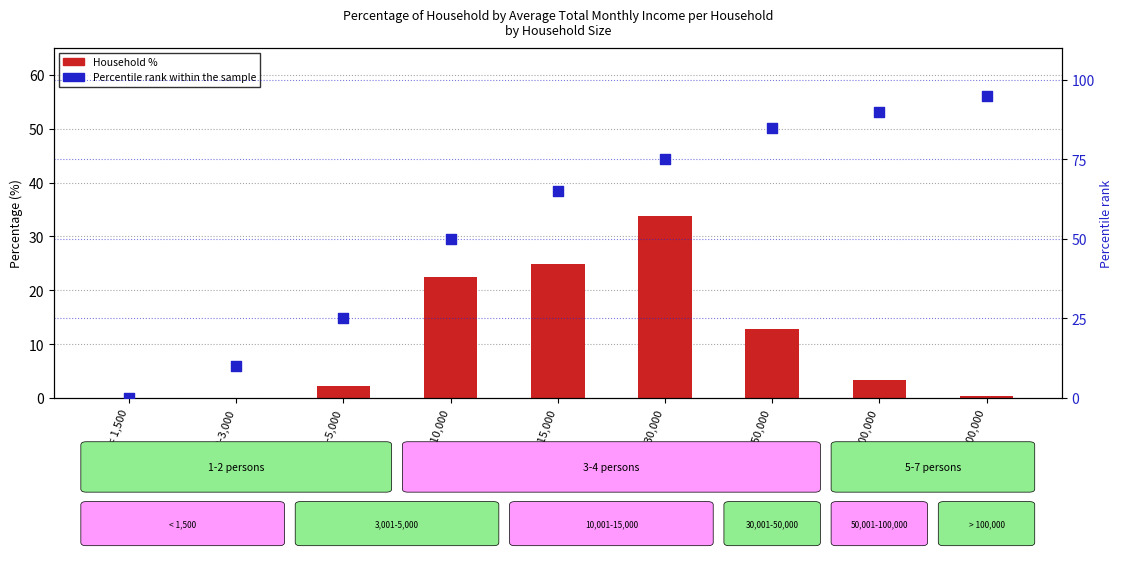

Is the value of Percentile rank within the sample at 50,001-100,000 greater than the value of Total (household income %) at > 100,000?

Yes